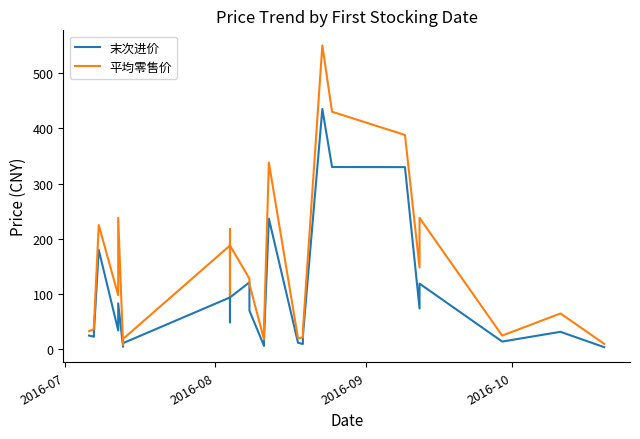

How many categories are shown in the chart?

30